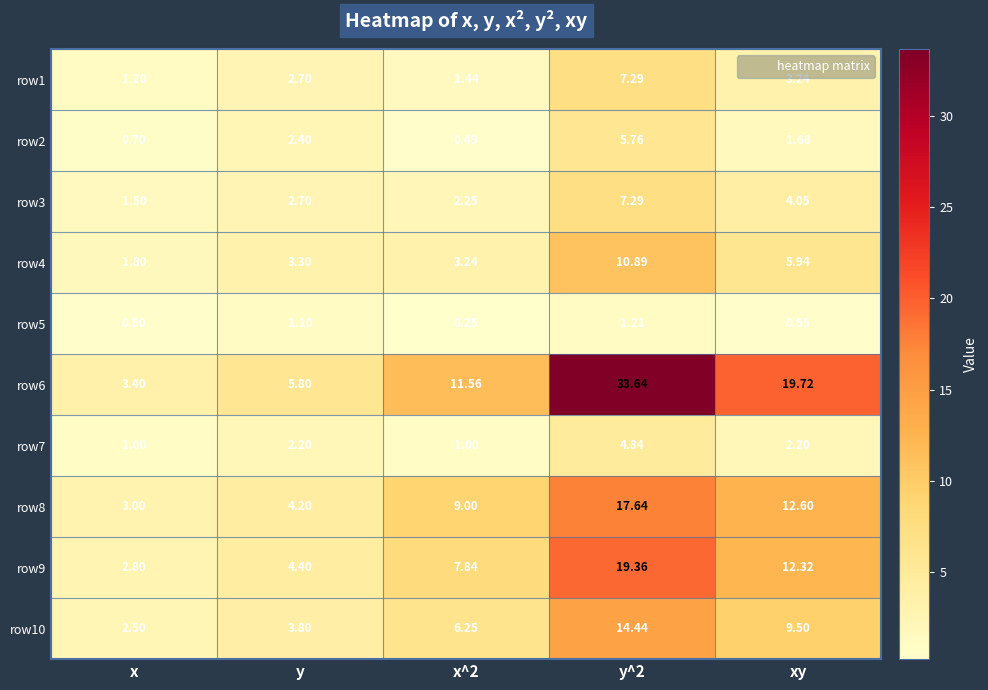

Which series has the largest total across all categories?

row6